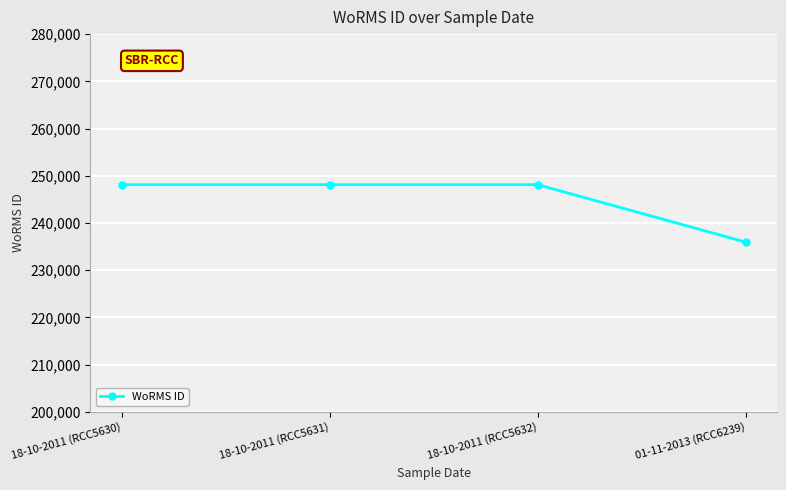

What is the minimum value shown in the chart?

235955